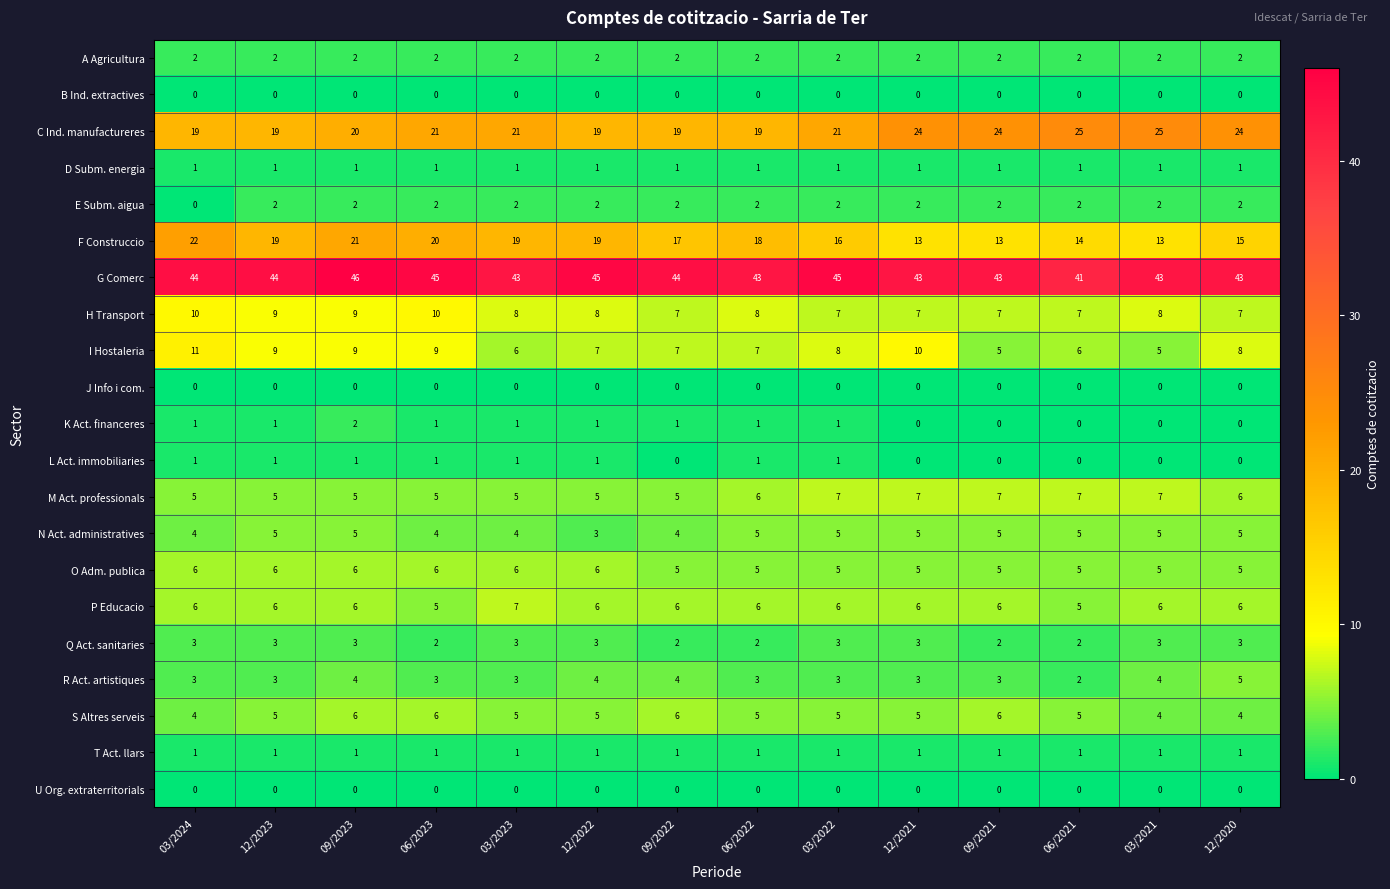

What is the difference between the highest and lowest values at 03/2022?

45